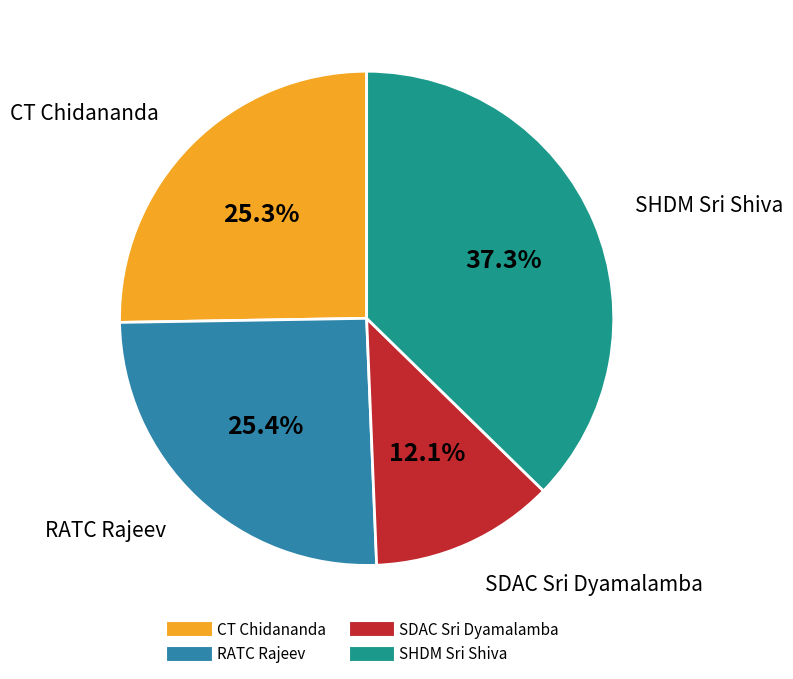

Is there any slice that represents more than half of the pie?

No